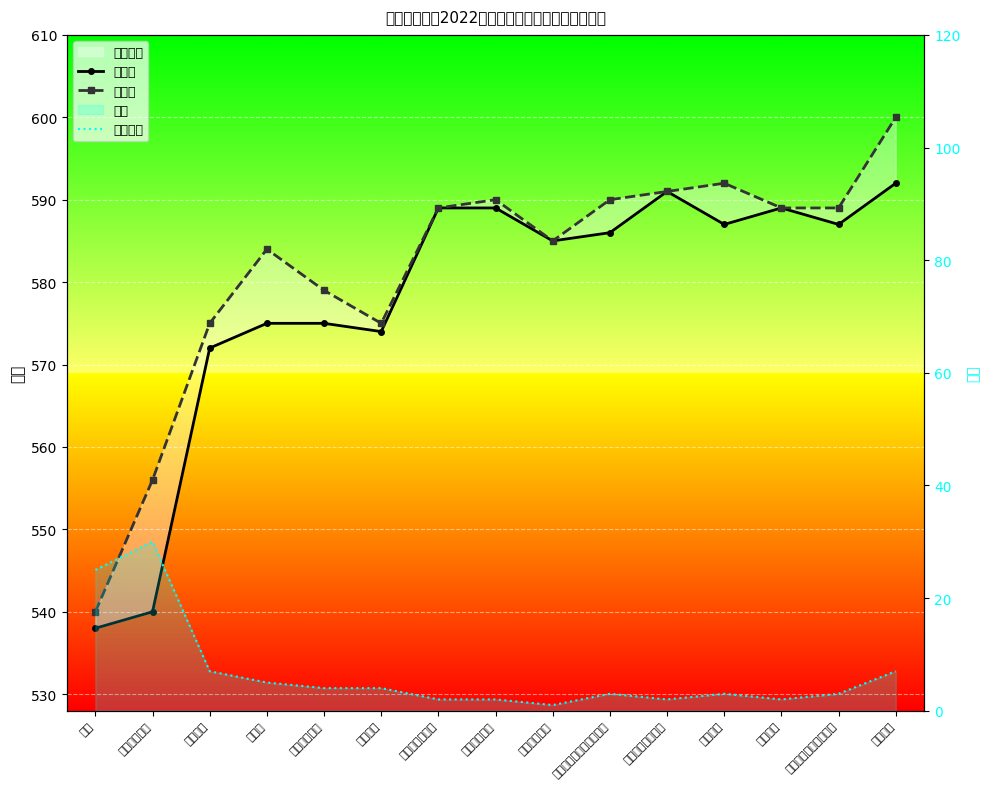

How many interior local peaks does the 人数折线 series have?

3